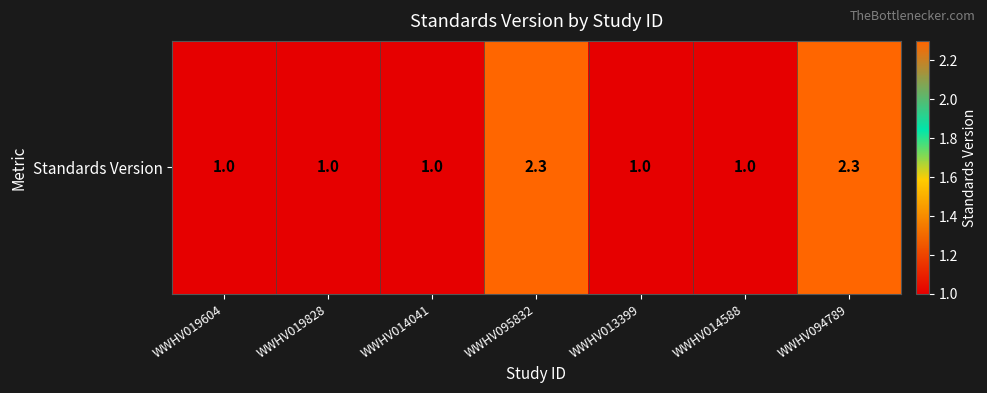

True or false: the data shows 0.3 at WWHV013399.

False